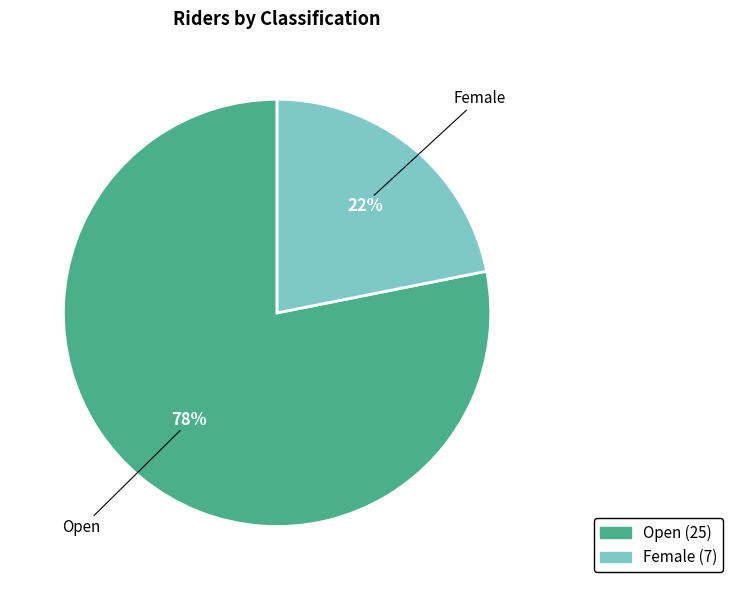

How many slices are in this pie chart?

2